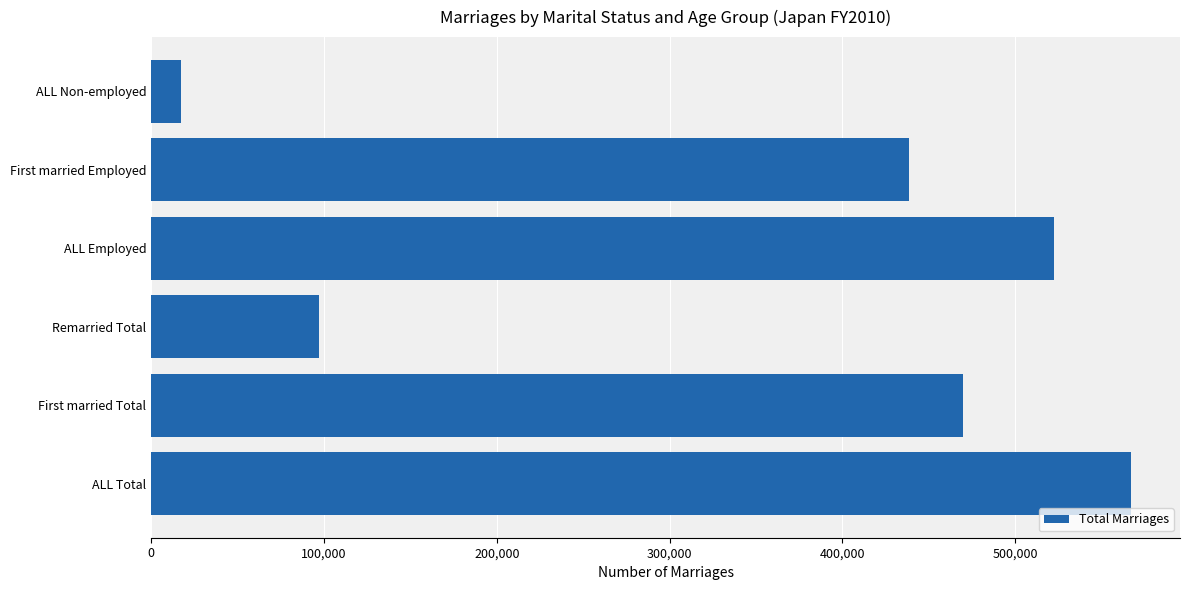

What is the sum of the values at First married Total and ALL Non-employed?

486976